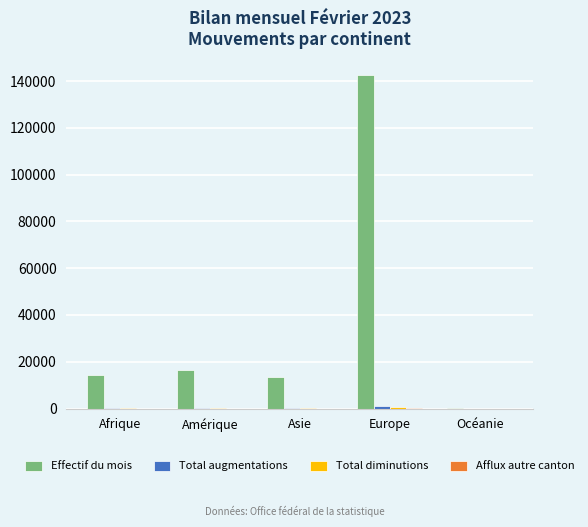

Which series has the largest total across all categories?

Effectif du mois